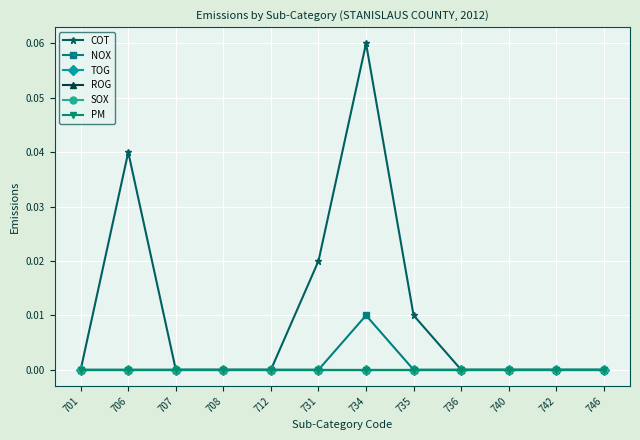

Is this an area chart (filled region under the line)?

No